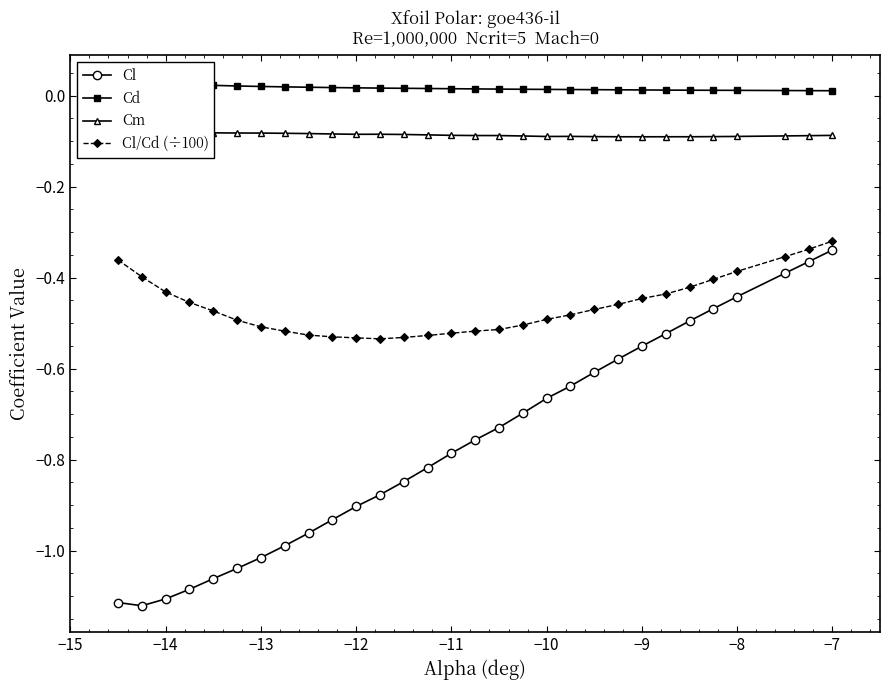

True or false: Cl has a value of -0.2 at −8.

False